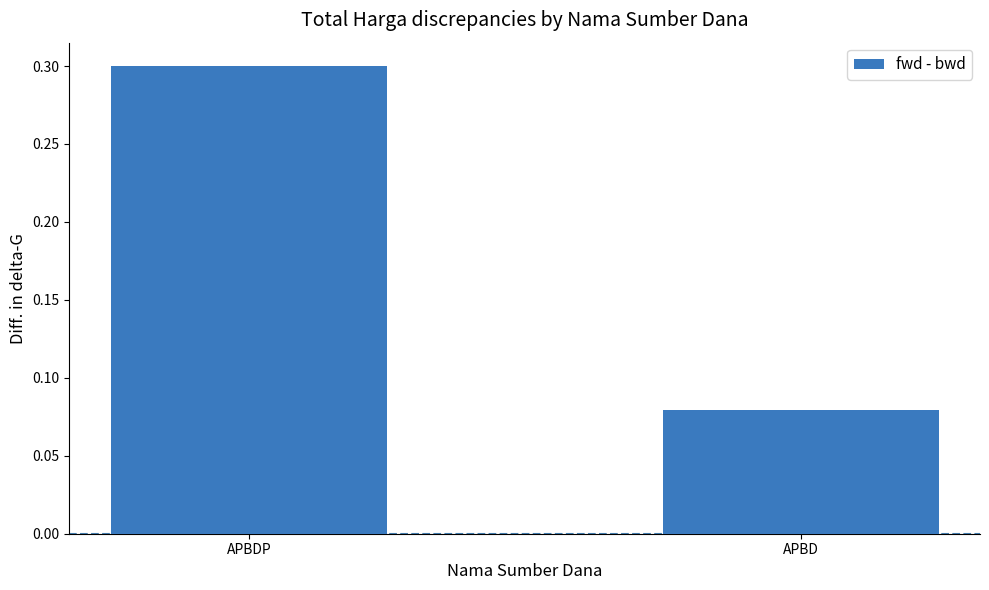

Between APBDP and APBD, which is larger?

APBDP